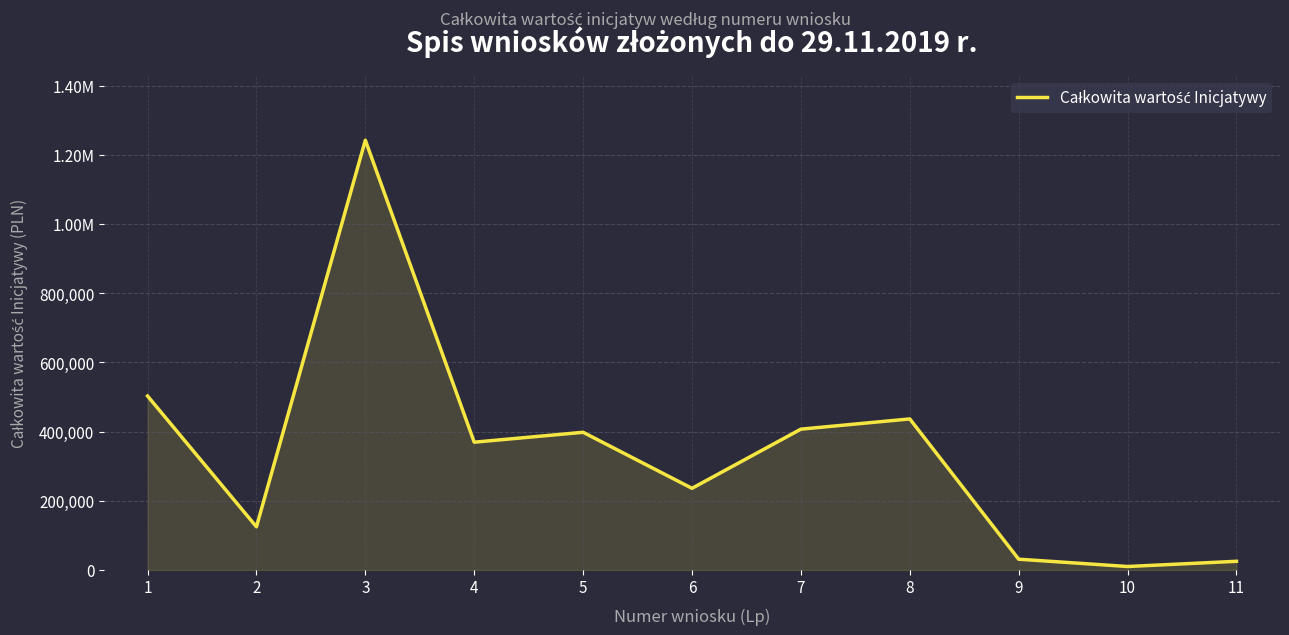

Approximately how many times larger is the value at 11 compared to 8?

0.1